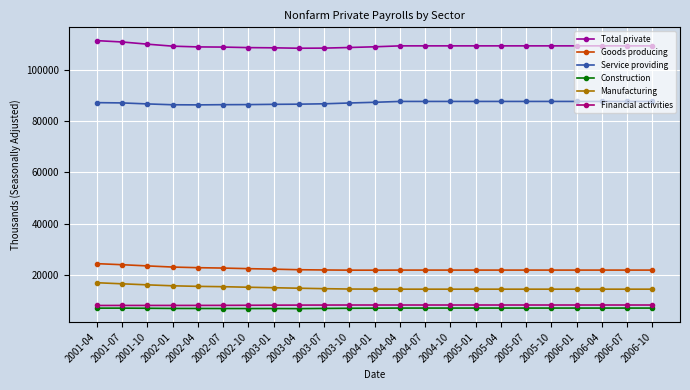

What is the label of the 1st point from the right?

2006-10